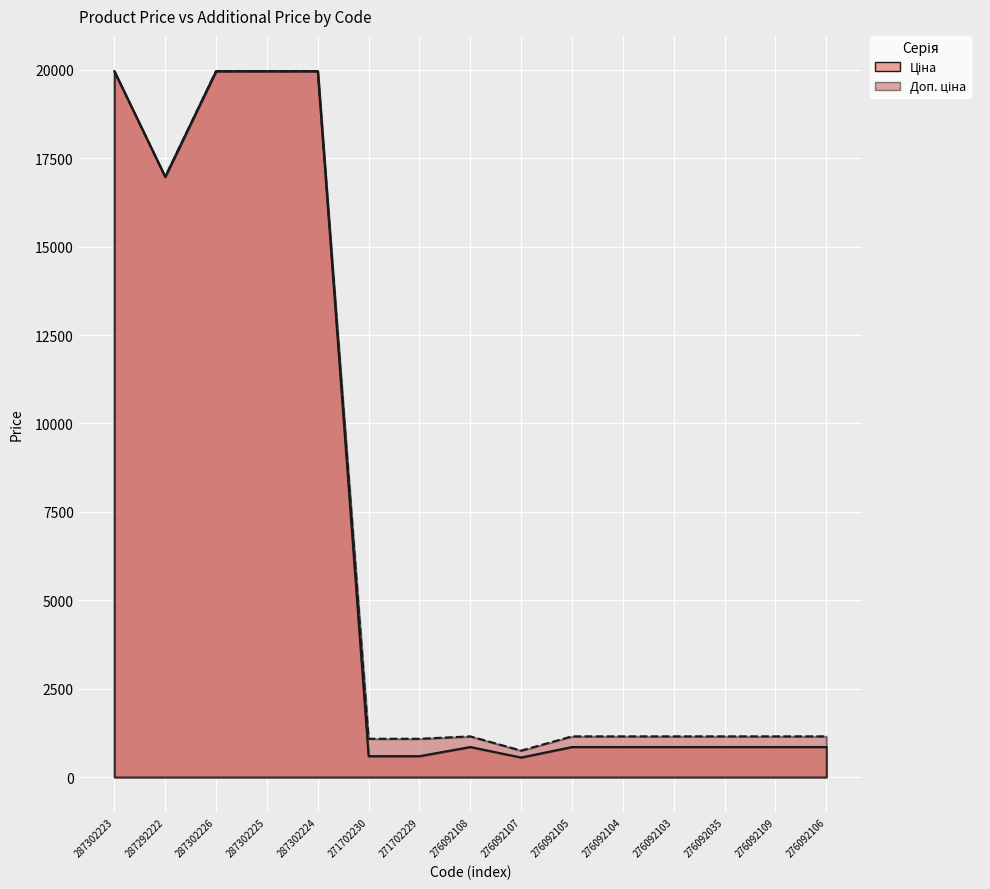

What position from the left is 271702229?

7